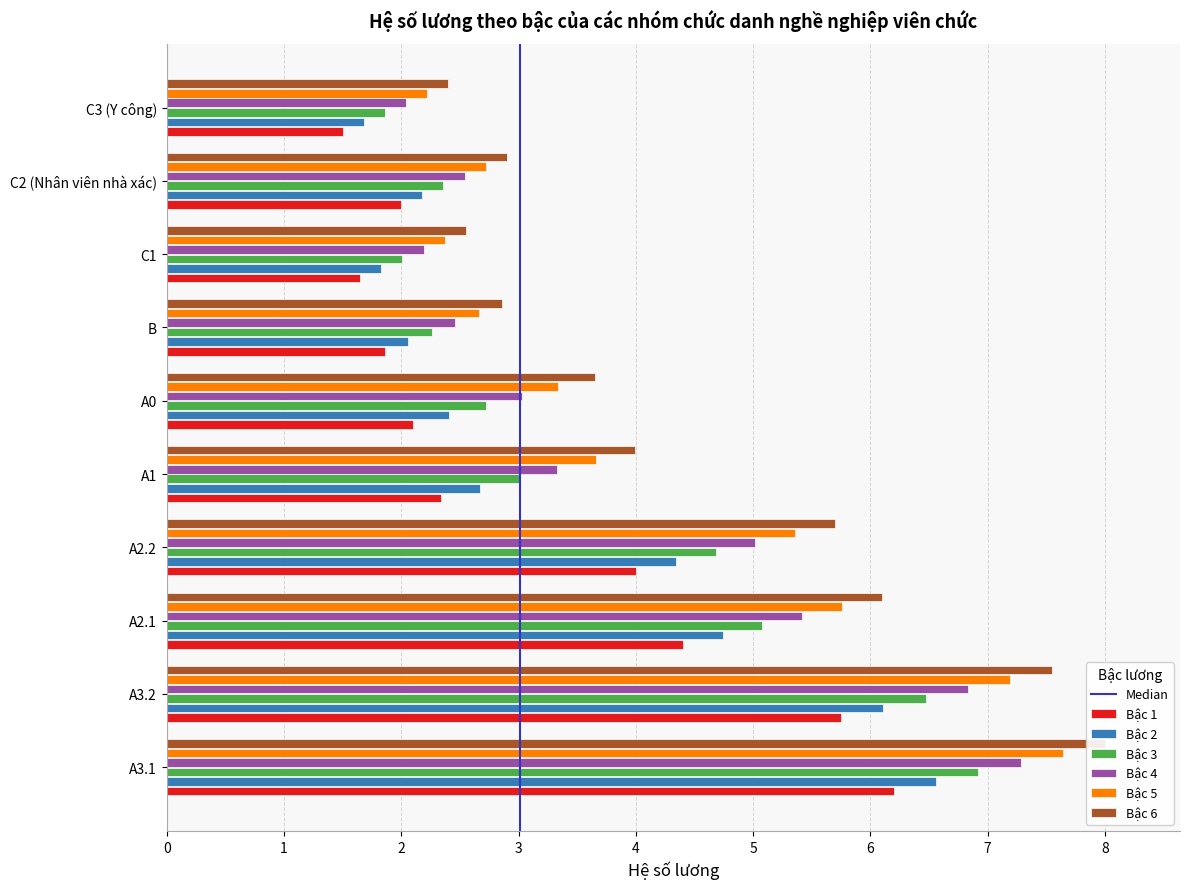

Reading left to right, transcribe all the data shown in this chart.

Bậc 1: 6.2	5.8	4.4	4.0	2.3	2.1	1.9	1.6	2.0	1.5
Bậc 2: 6.6	6.1	4.7	4.3	2.7	2.4	2.1	1.8	2.2	1.7
Bậc 3: 6.9	6.5	5.1	4.7	3.0	2.7	2.3	2.0	2.4	1.9
Bậc 4: 7.3	6.8	5.4	5.0	3.3	3.0	2.5	2.2	2.5	2.0
Bậc 5: 7.6	7.2	5.8	5.4	3.7	3.3	2.7	2.4	2.7	2.2
Bậc 6: 8.0	7.5	6.1	5.7	4.0	3.6	2.9	2.5	2.9	2.4